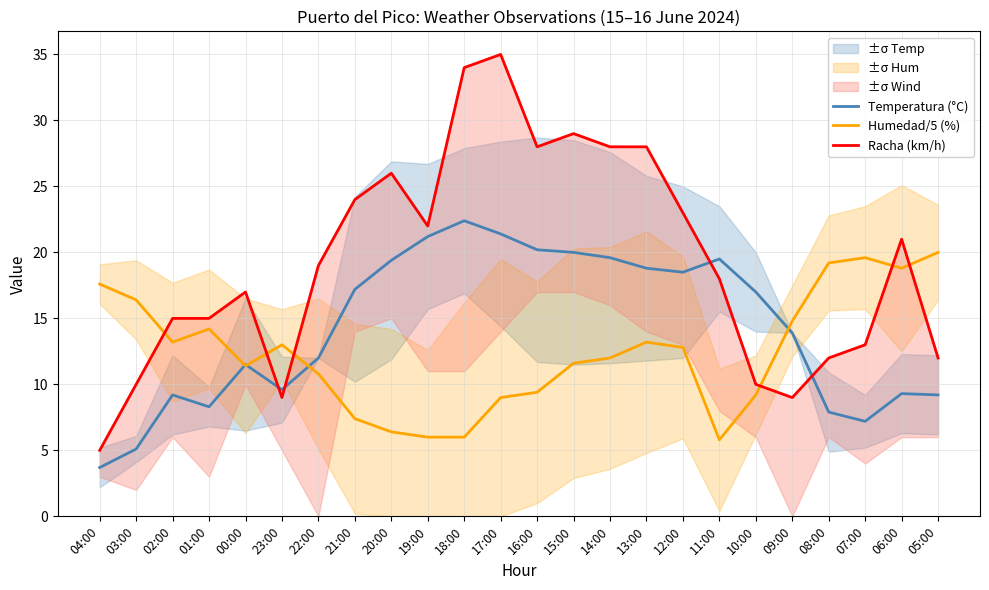

Which series has the largest total across all categories?

Racha (km/h)